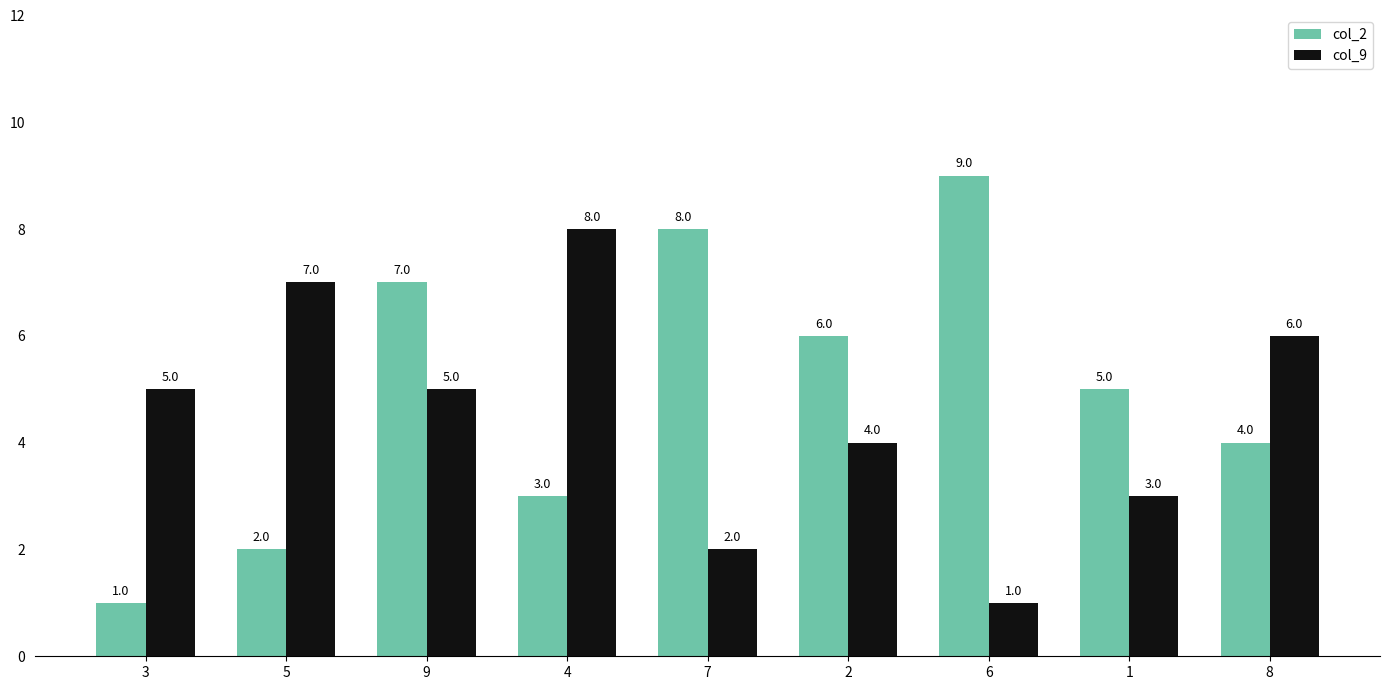

How many bars are there in total?

18